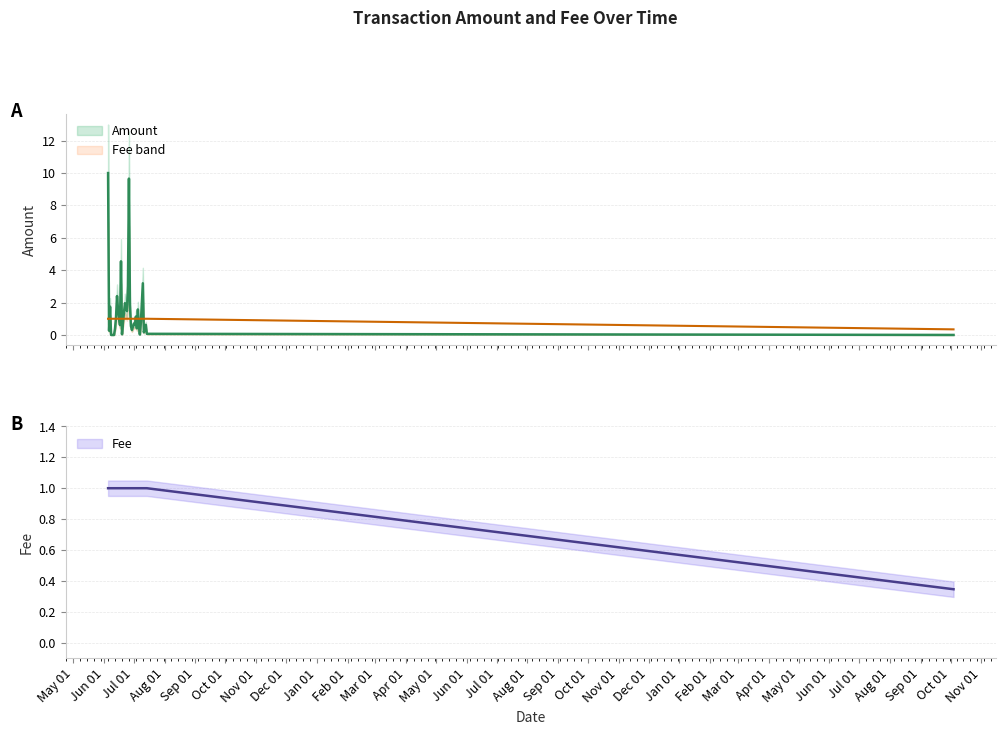

The Amount series shows 1.4 at 2017-07-10. True or false?

False